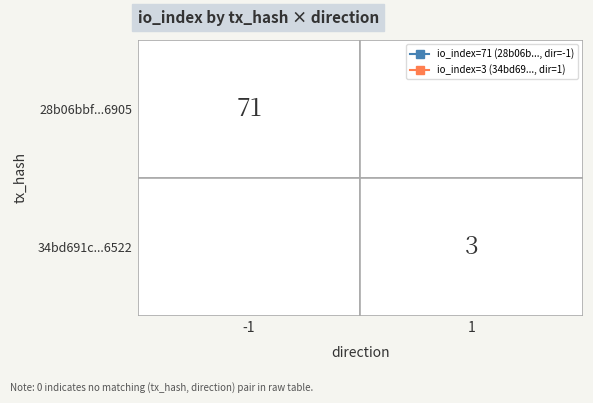

Which series has the largest range (max minus min)?

28b06bbf393f25cde321291ee3876c2a9ef6905